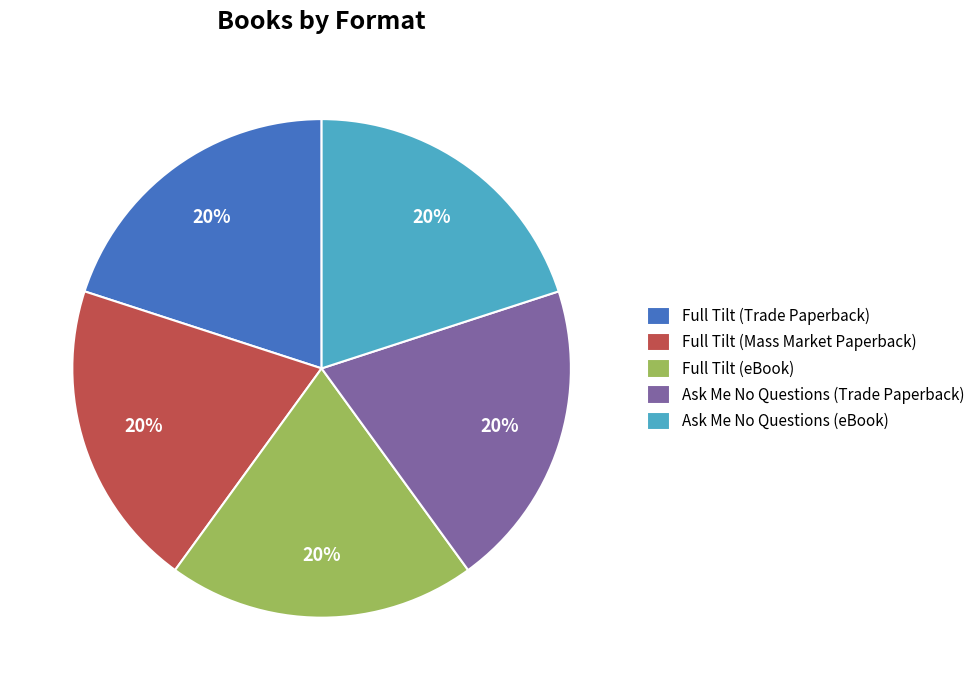

To the nearest percent, what percentage of the pie is Ask Me No Questions (Trade Paperback)?

20%